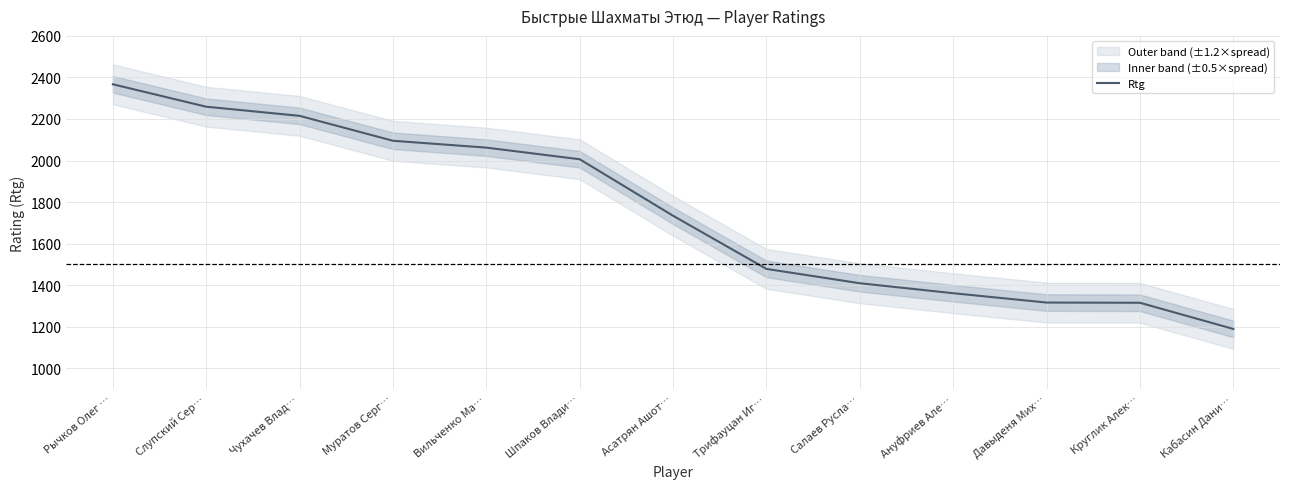

The value at Салаев Русла… is 1409. True or false?

True